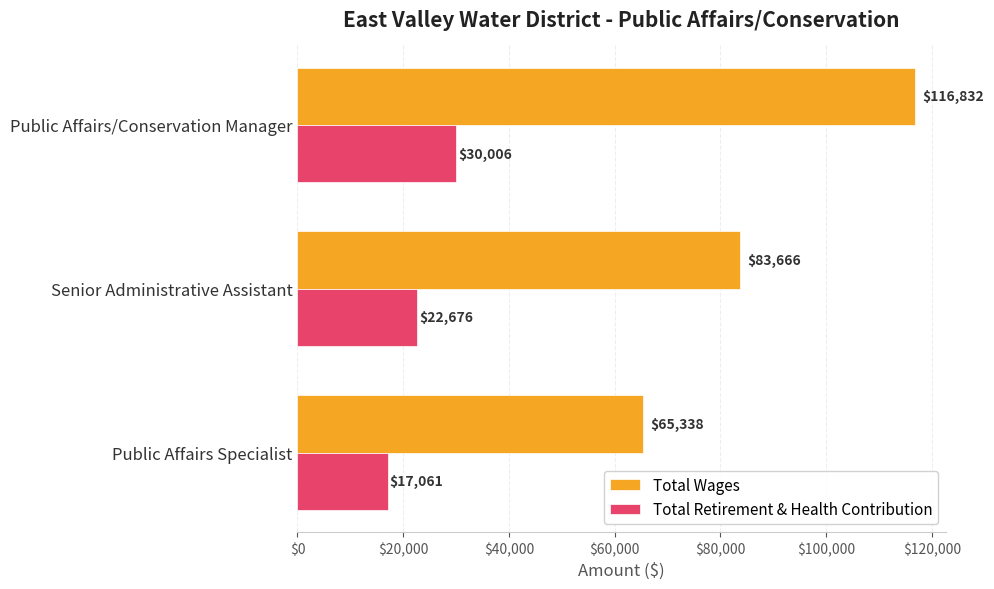

Which series has the widest spread of values?

Total Wages